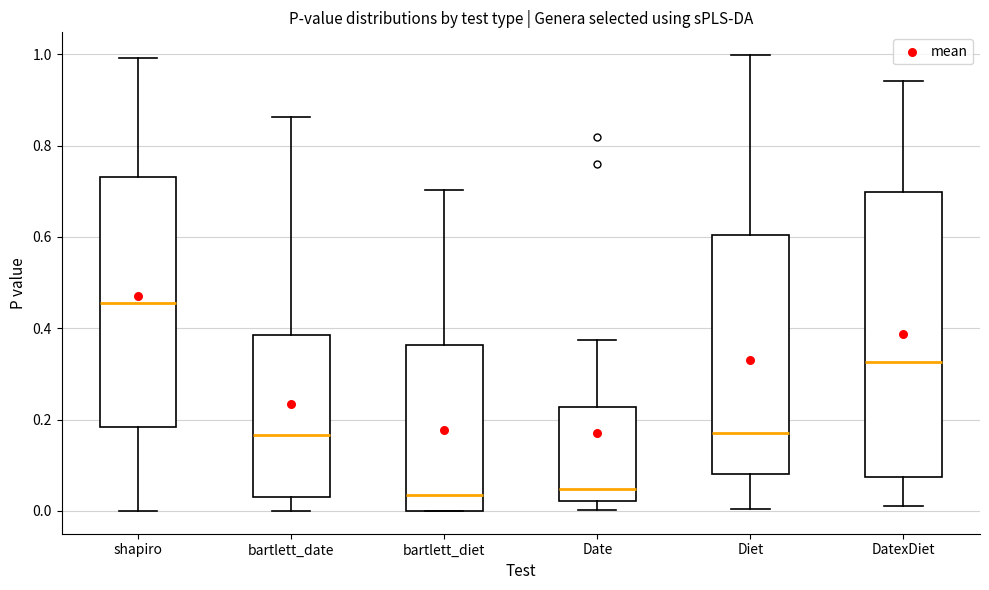

Where does the median line of the box for Diet sit on the y-axis? The values are not printed on the chart, so give them approximately, as read against the axis.

0.18